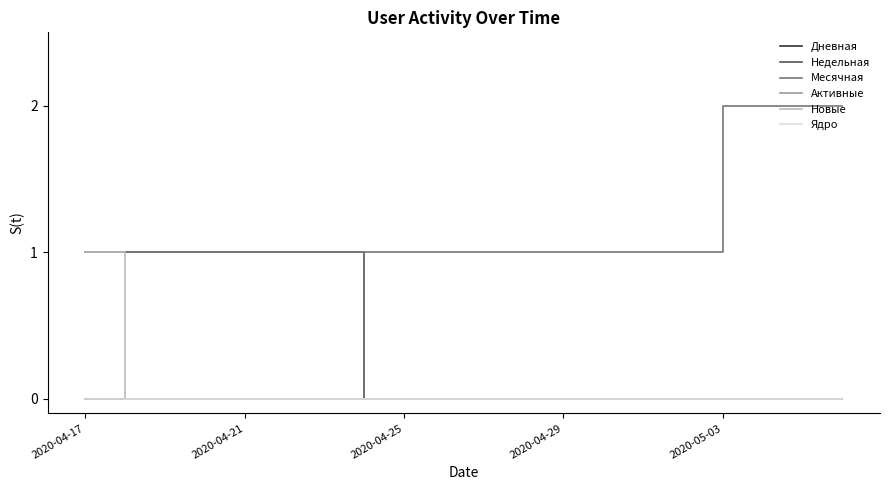

What is the highest value of the Новые series?

1